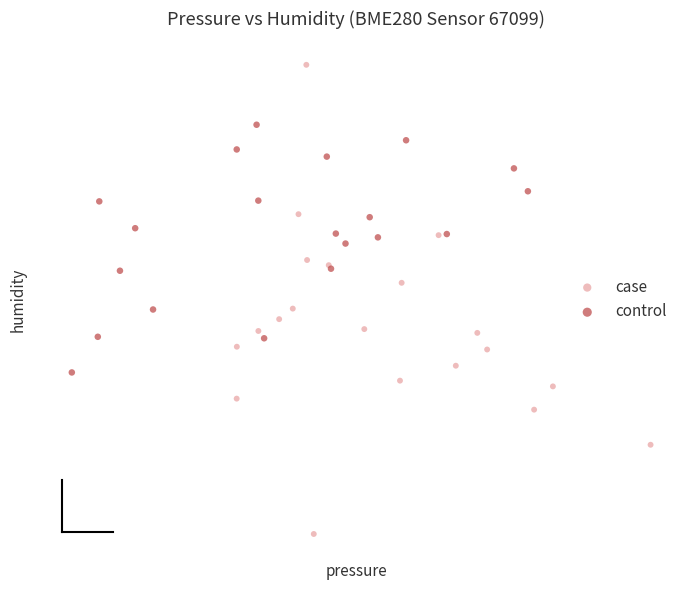

What are all the series names shown in the legend?

case, control